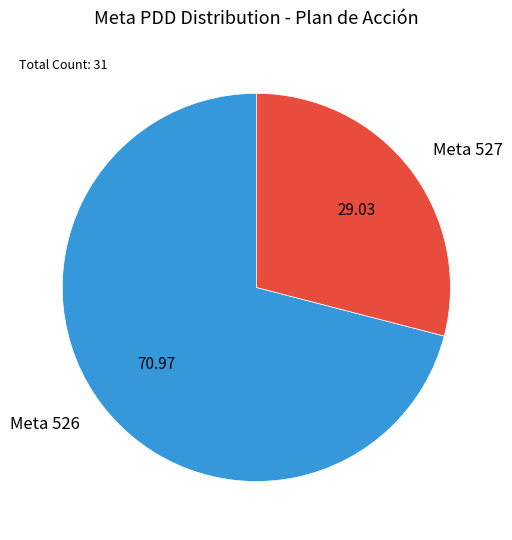

How many slices are in this pie chart?

2